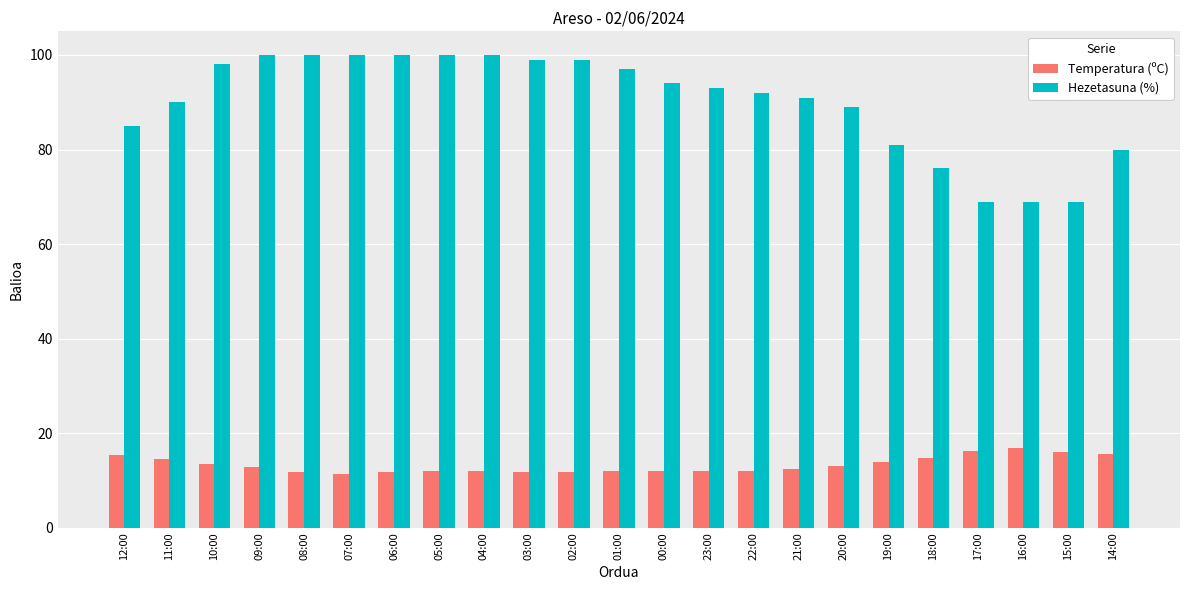

Which series has the largest range (max minus min)?

Hezetasuna (%)